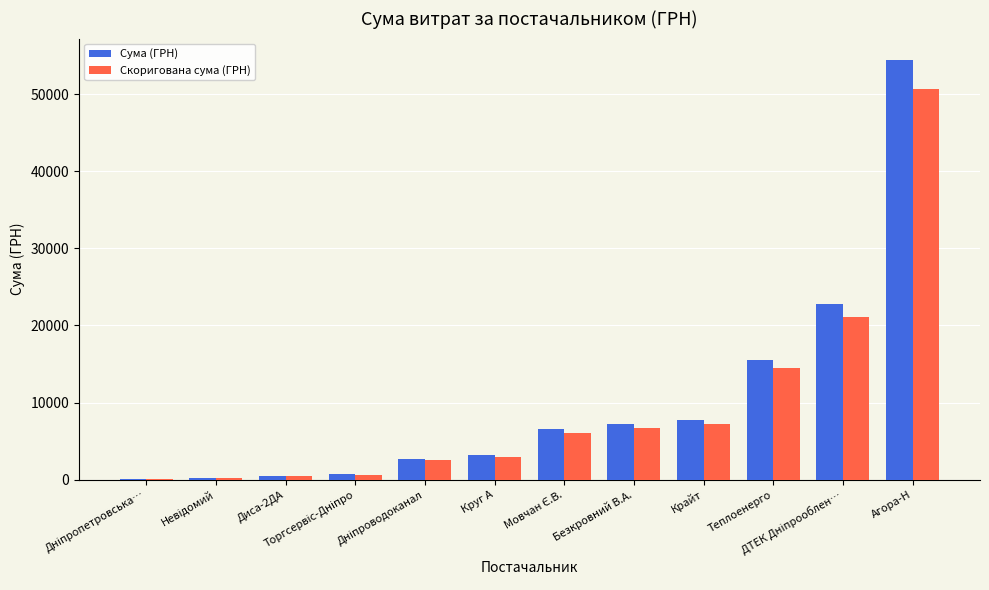

The Сума (ГРН) series shows 7757.3 at Крайт. True or false?

True